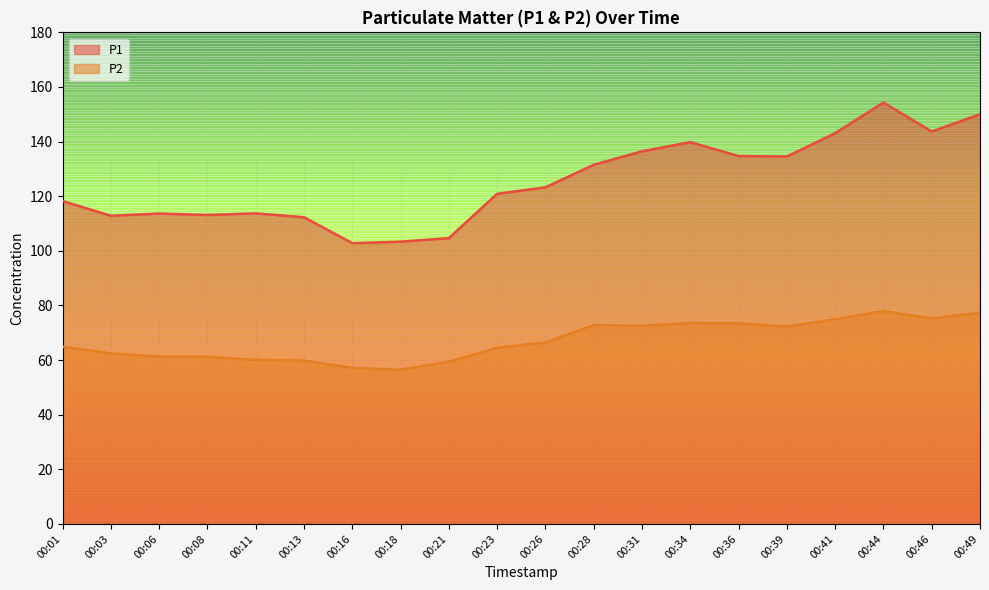

Reading left to right, extract all data points from this chart.

P1: 118.2	112.8	113.7	113.1	113.7	112.3	102.8	103.3	104.7	120.9	123.2	131.5	136.4	139.8	134.7	134.6	143.1	154.3	143.7	150.0
P2: 64.9	62.5	61.3	61.2	60.1	59.9	57.1	56.5	59.4	64.5	66.5	72.8	72.7	73.5	73.5	72.3	75.0	78.0	75.2	77.4